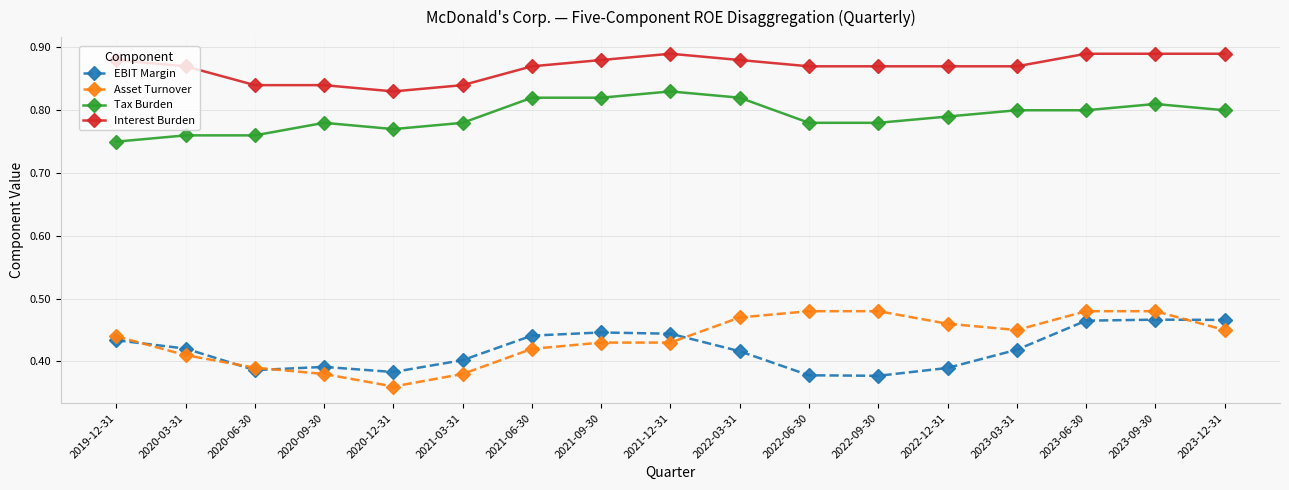

The value of Tax Burden at 2023-06-30 is 0.8. True or false?

True